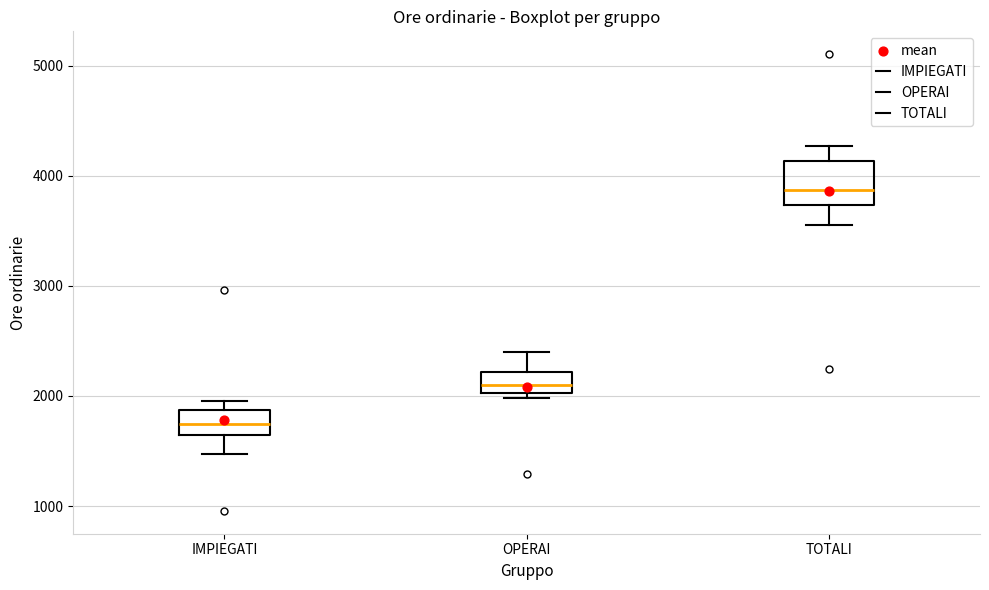

Where is the upper edge of the box for IMPIEGATI on the y-axis? The values are not printed on the chart, so give them approximately, as read against the axis.

1900